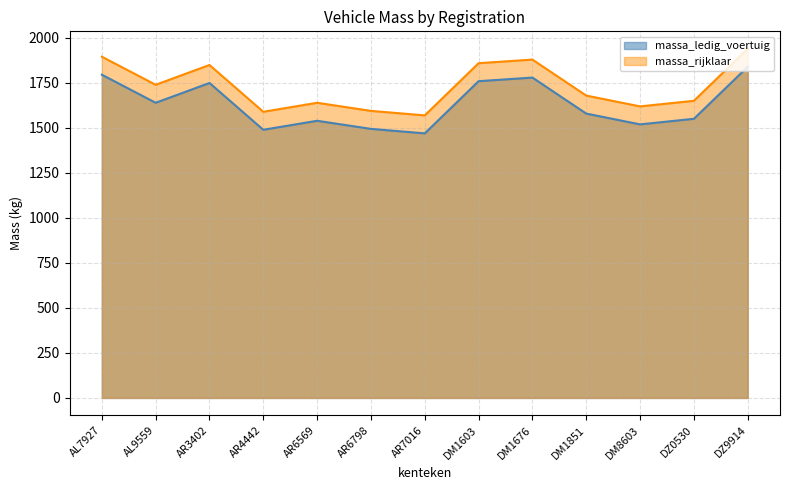

In massa_ledig_voertuig, how many points are lower than both neighbors (excluding endpoints)?

4